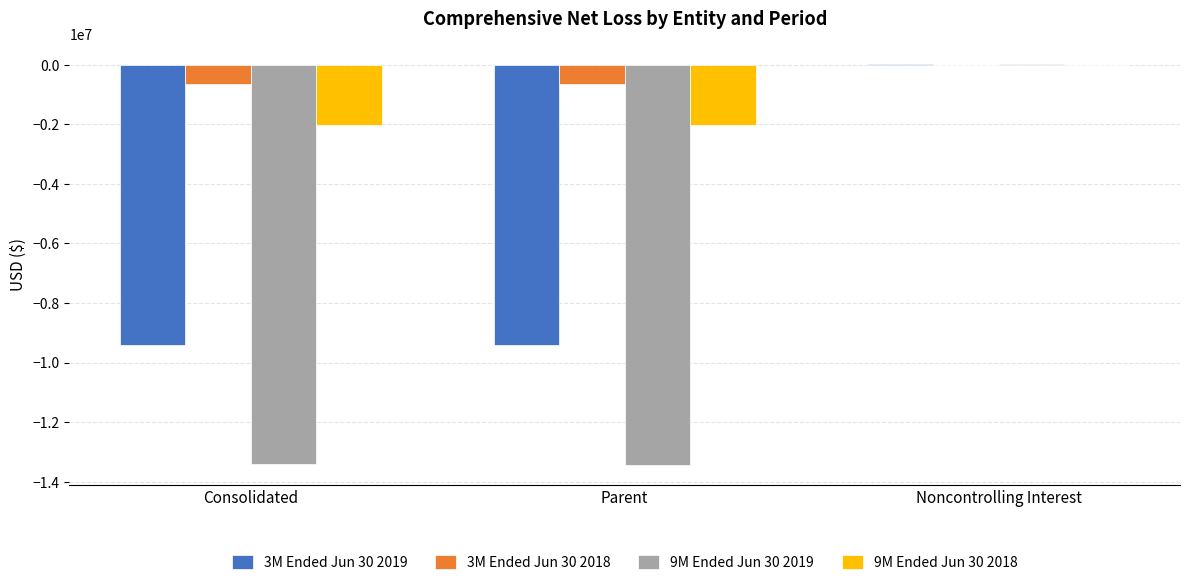

What is the sum of the 9M Ended Jun 30 2019 values at Parent and Consolidated?

-26852893